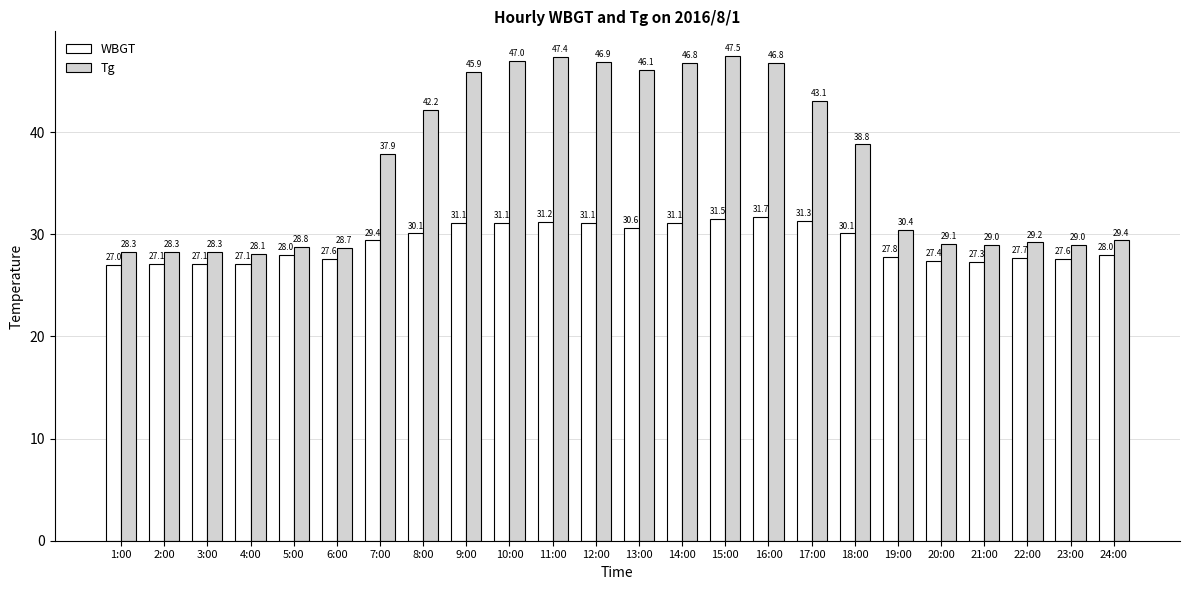

At how many categories does at least one series exceed 44?

8